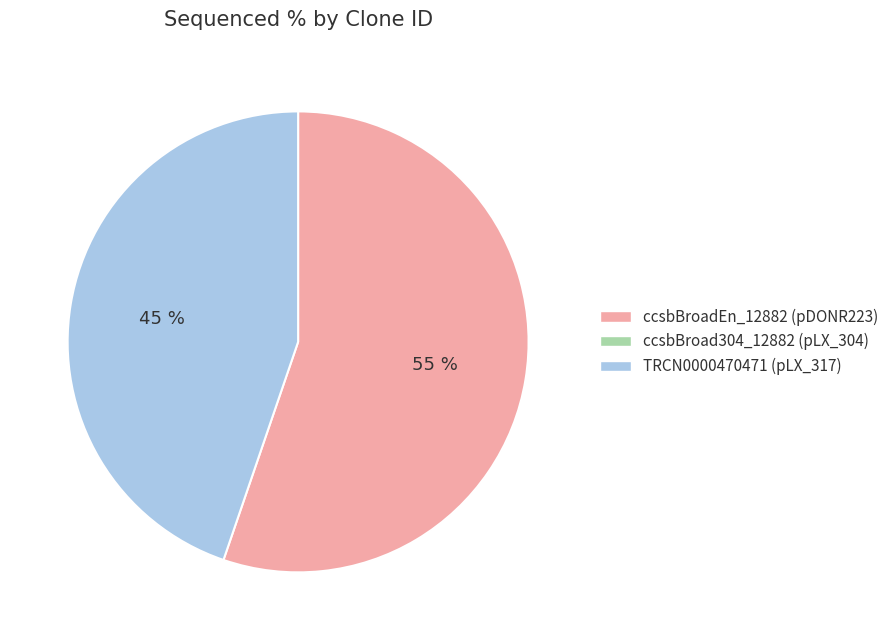

To the nearest percent, what is the average slice percentage?

50%